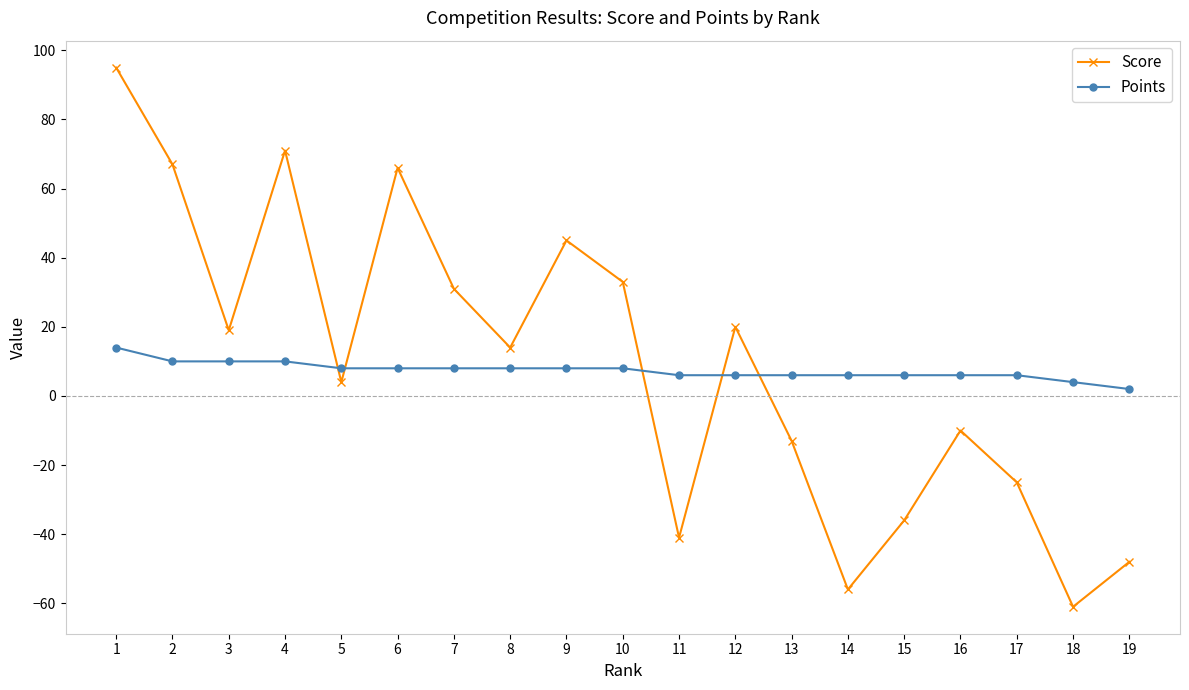

What is the difference between the maximum and minimum values in the Score series?

156